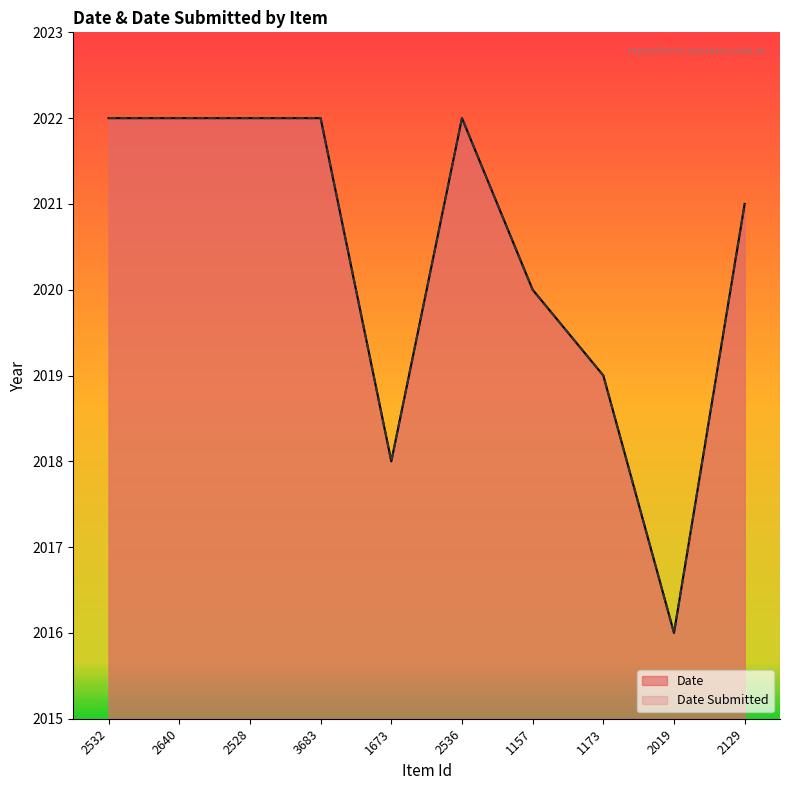

At which label does Date Submitted reach its minimum?

2019